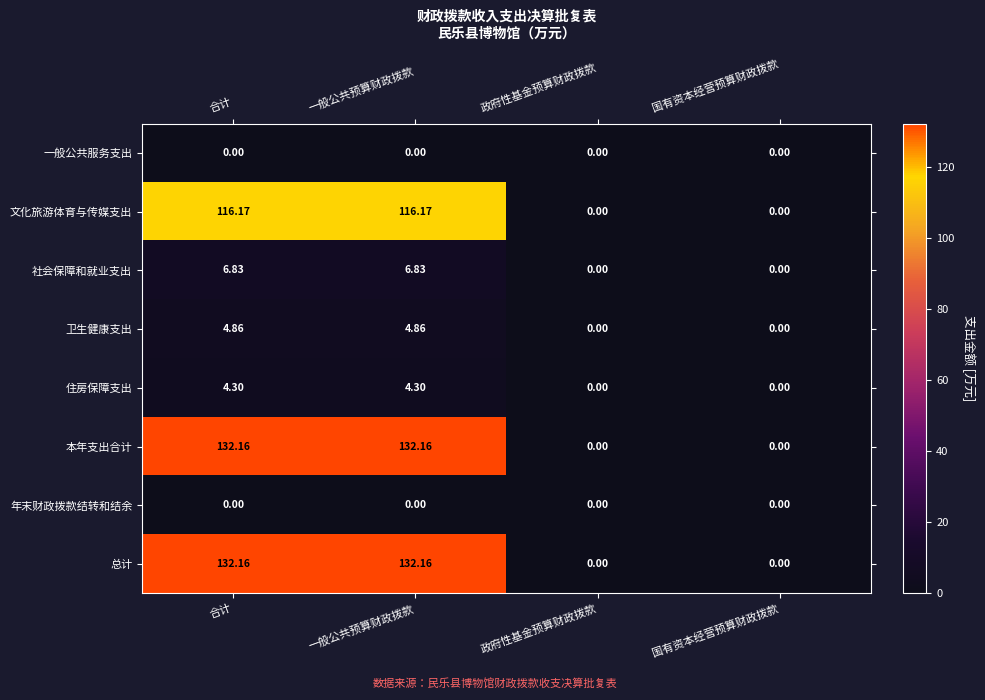

How many values in the 卫生健康支出 series exceed 4?

2